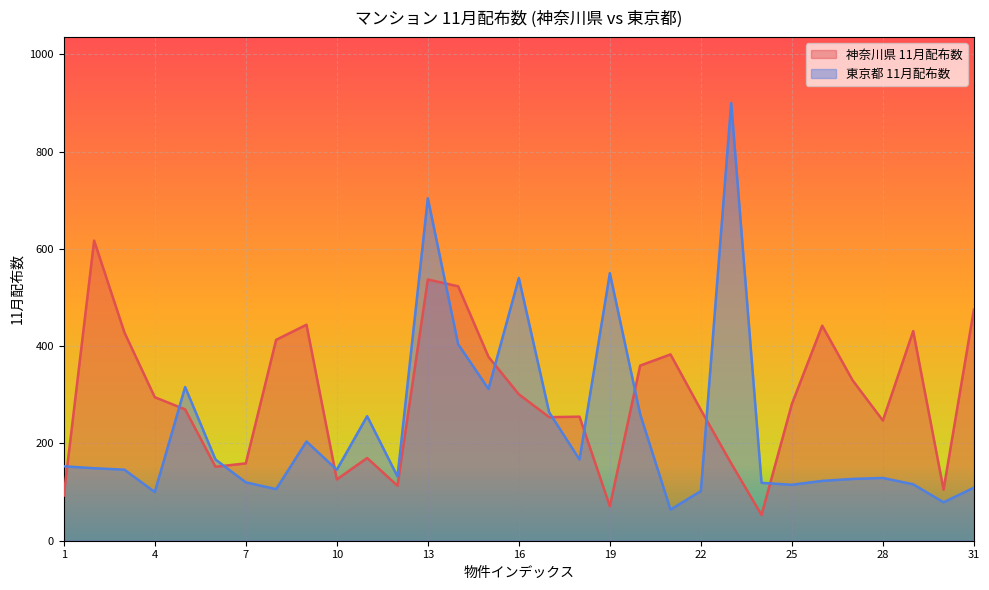

At which label does 神奈川県 11月配布数 reach its minimum?

24